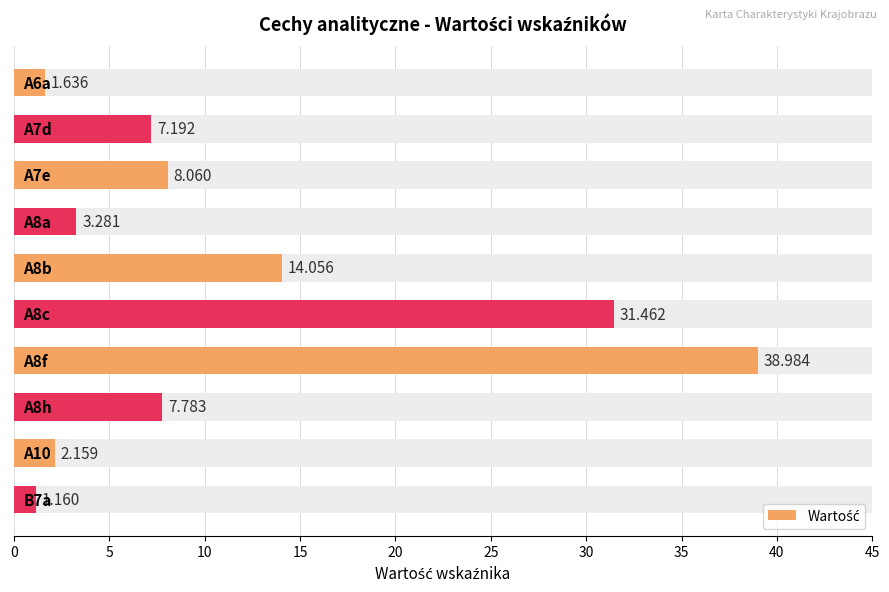

Between 30 and 5, which is larger?

30